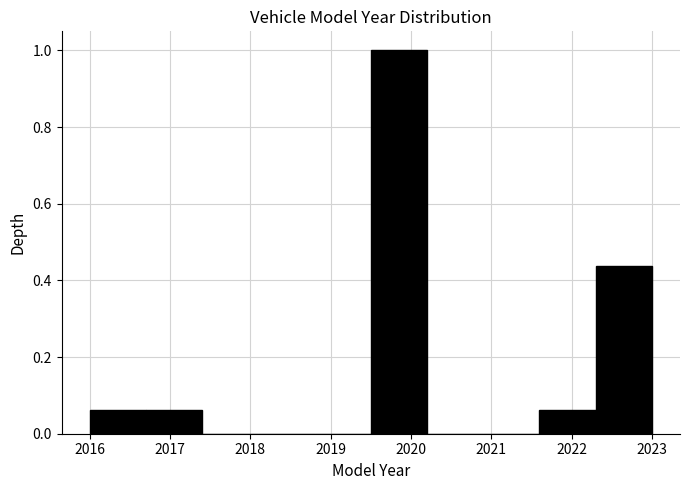

Over which range of the x-axis is the bar tallest?

2019.5 to 2020.2